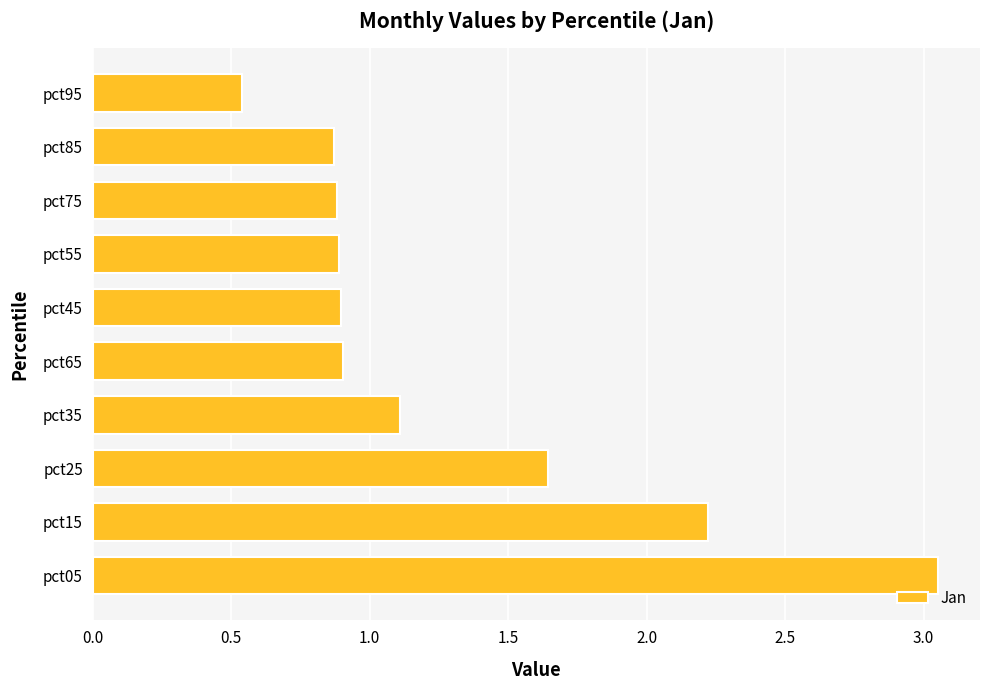

At which category does the chart reach its minimum across all series?

pct95